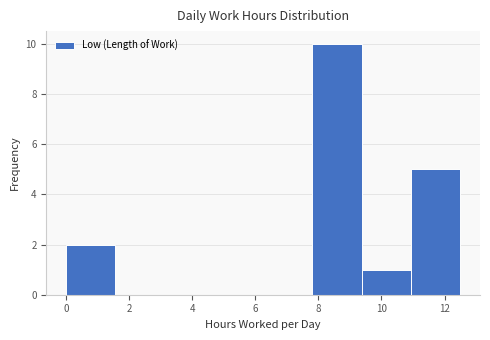

Reading left to right, list every bar in this chart as the range it spans on the x-axis followed by its height. Neither the bar edges nor the heights are printed on the chart, so give them approximately, as read against the axes.

0.0 to 1.6: 2
1.6 to 3.2: 0
3.2 to 4.6: 0
4.6 to 6.2: 0
6.2 to 7.8: 0
7.8 to 9.4: 10
9.4 to 11.0: 1
11.0 to 12.6: 5